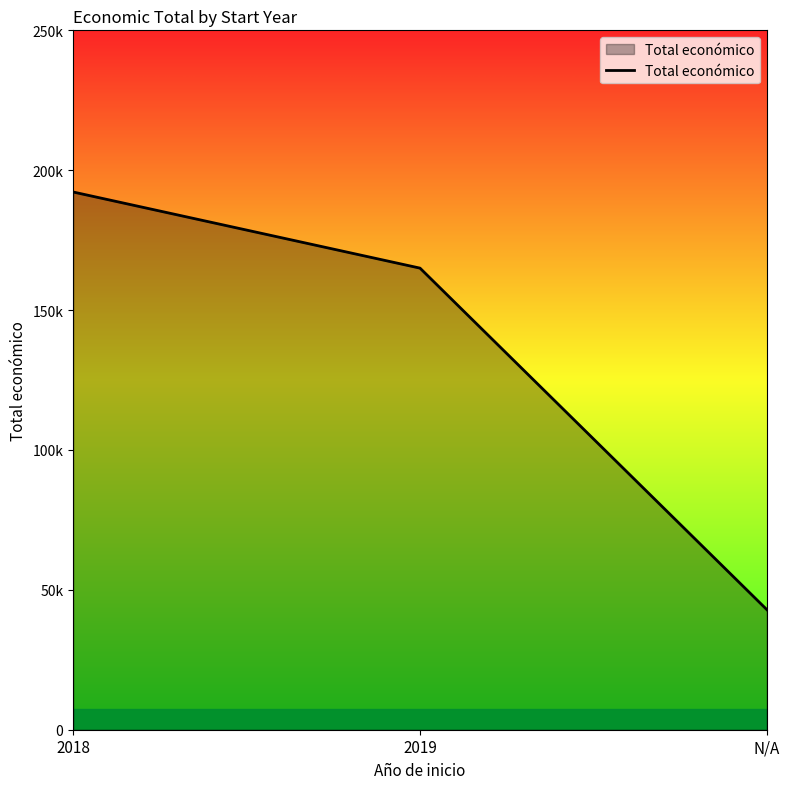

How many values are between 42914 and 192210?

3